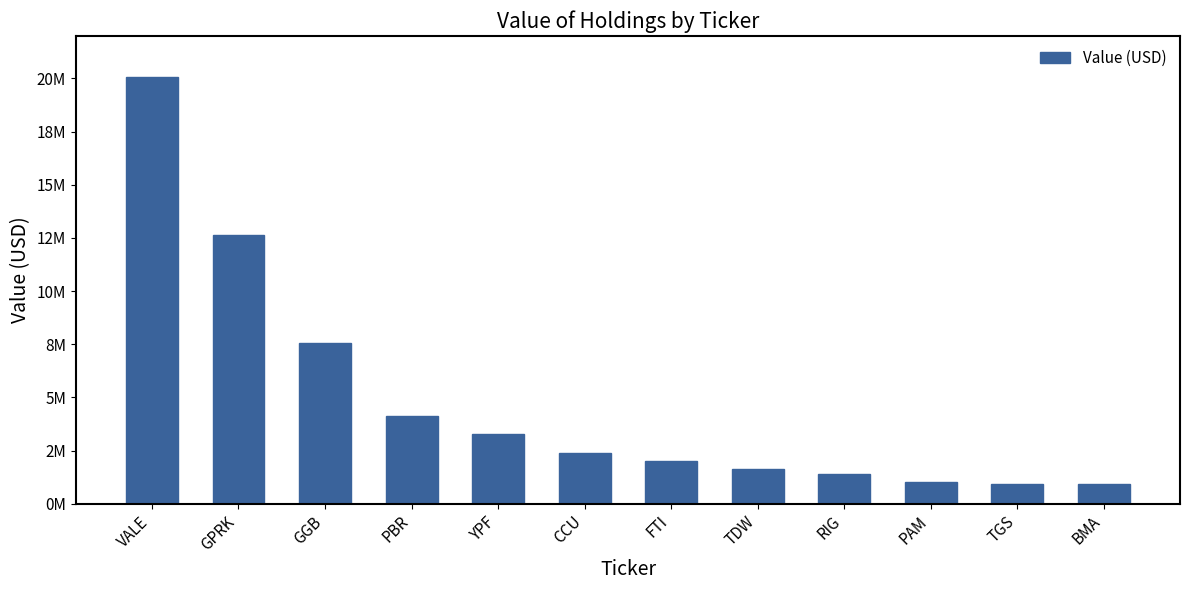

Which label corresponds to the largest value in the chart?

VALE